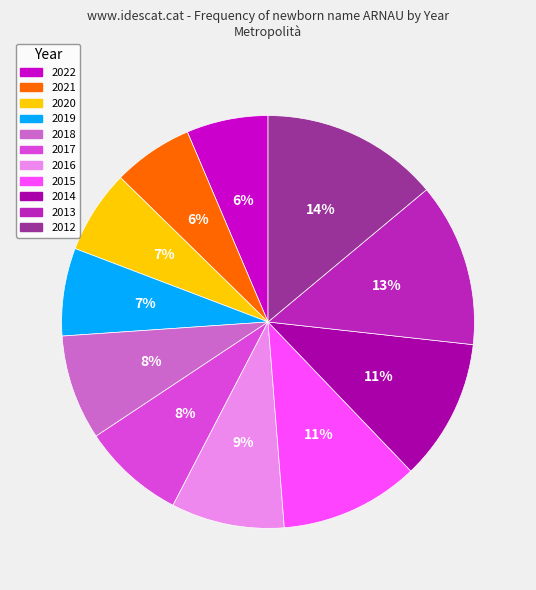

To the nearest percent, what percentage of the pie is 2019?

7%